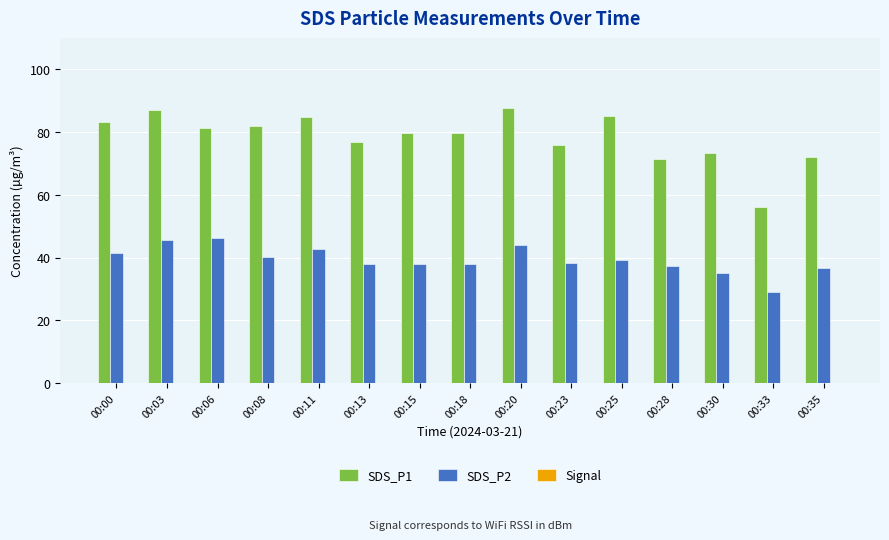

Which series has the largest range (max minus min)?

SDS_P1